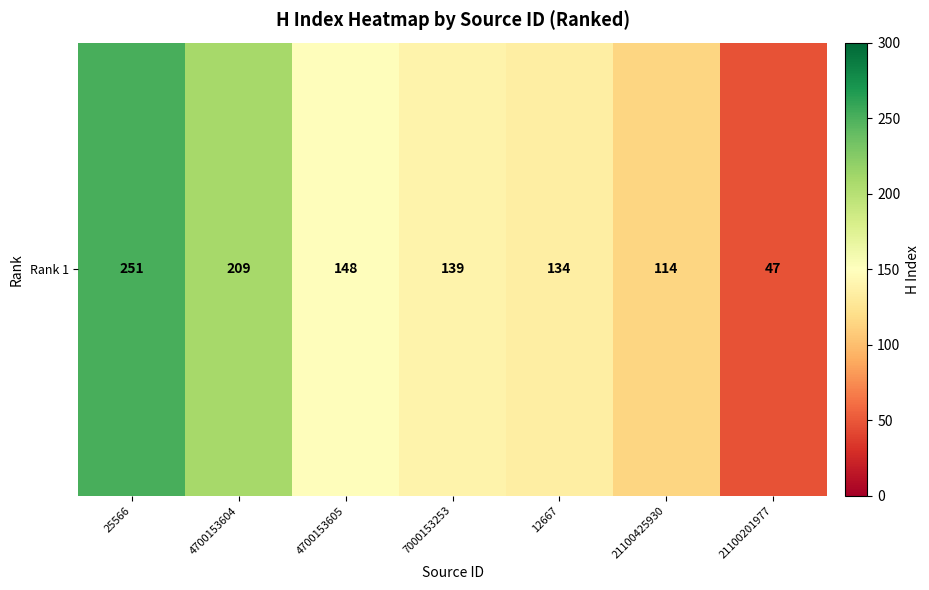

Between 4700153604 and 4700153605, which is larger?

4700153604